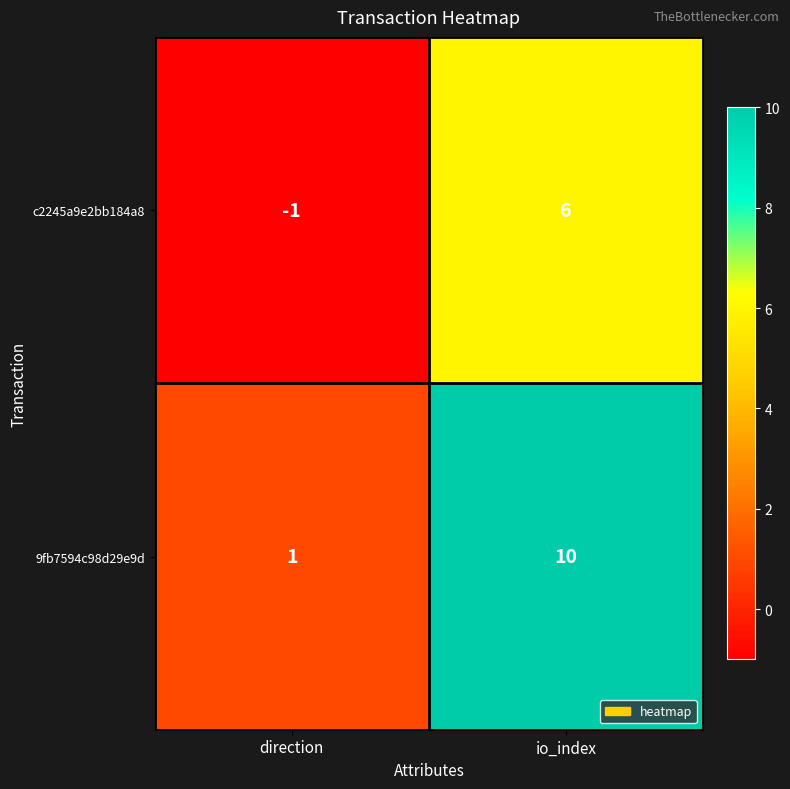

What value does the 9fb7594c98d29e9d series have at io_index?

10